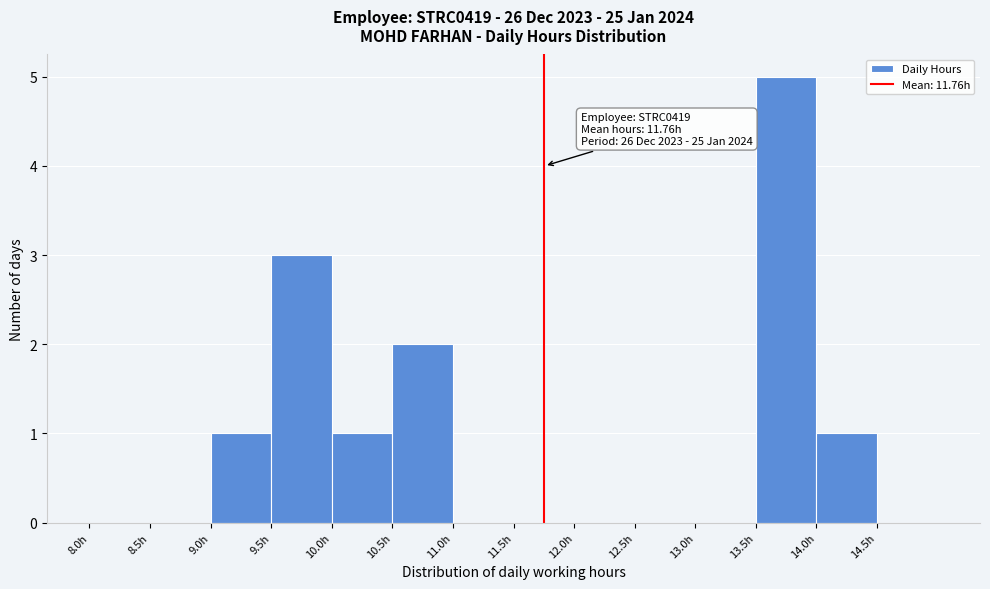

Which range on the x-axis has the tallest bar?

13.5 to 14.0